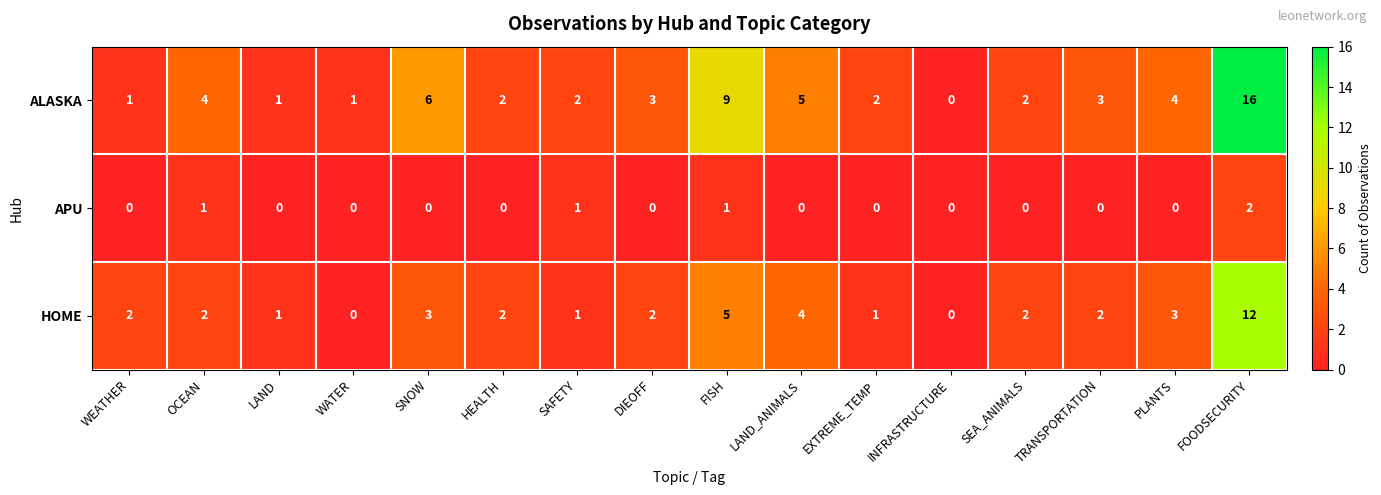

Count the APU values in the range 0 to 1.

15